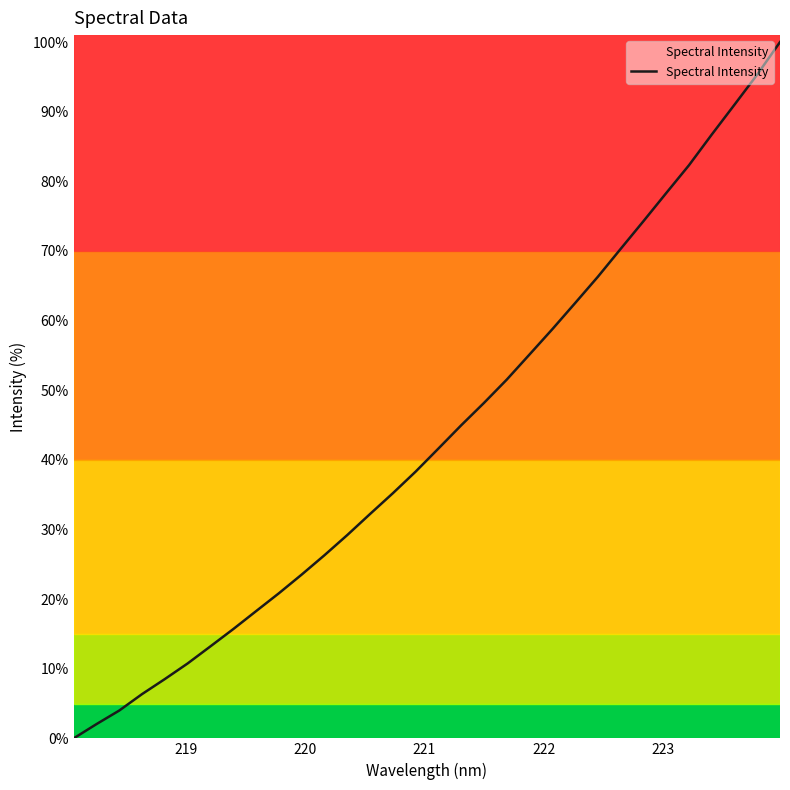

What is the difference between the maximum and minimum values?

100.0